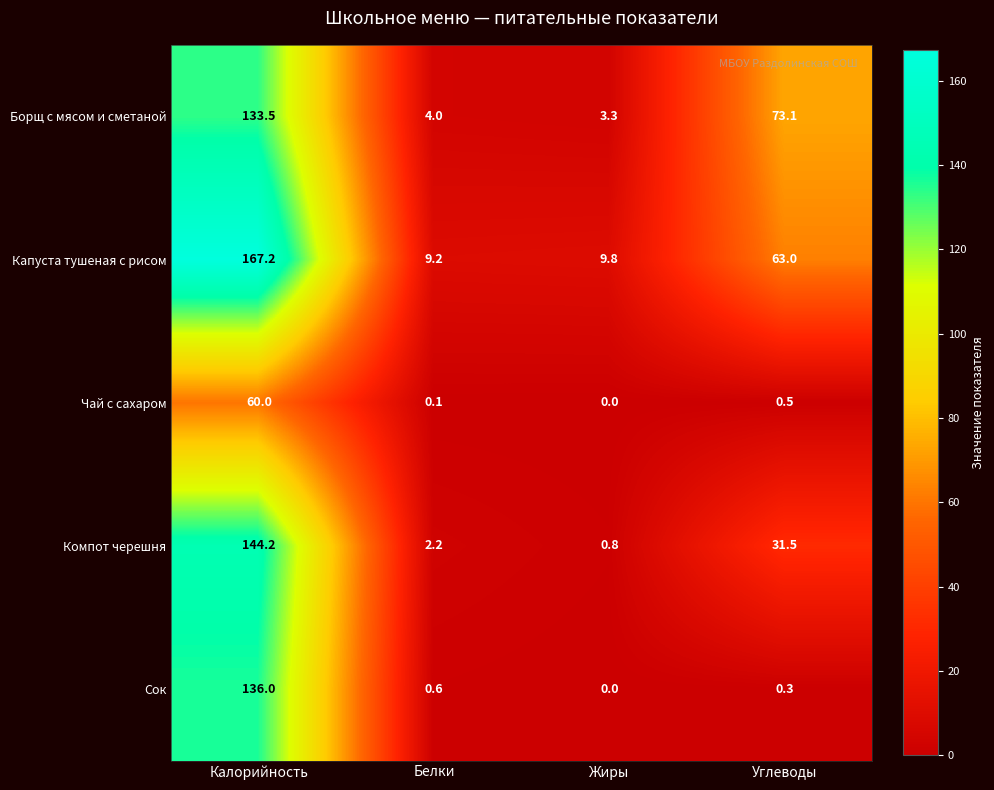

At which label does Борщ с мясом и сметаной first exceed 73?

Калорийность